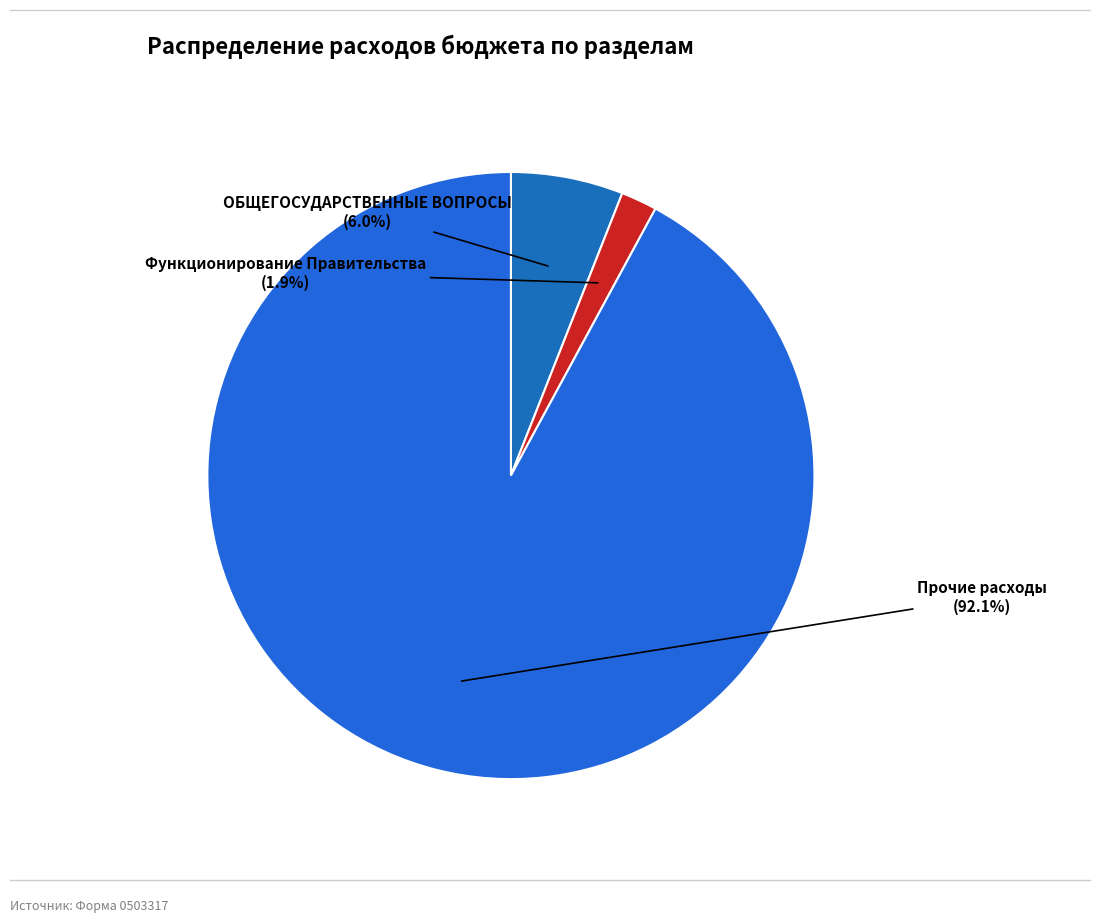

Which slice is the largest?

Прочие расходы